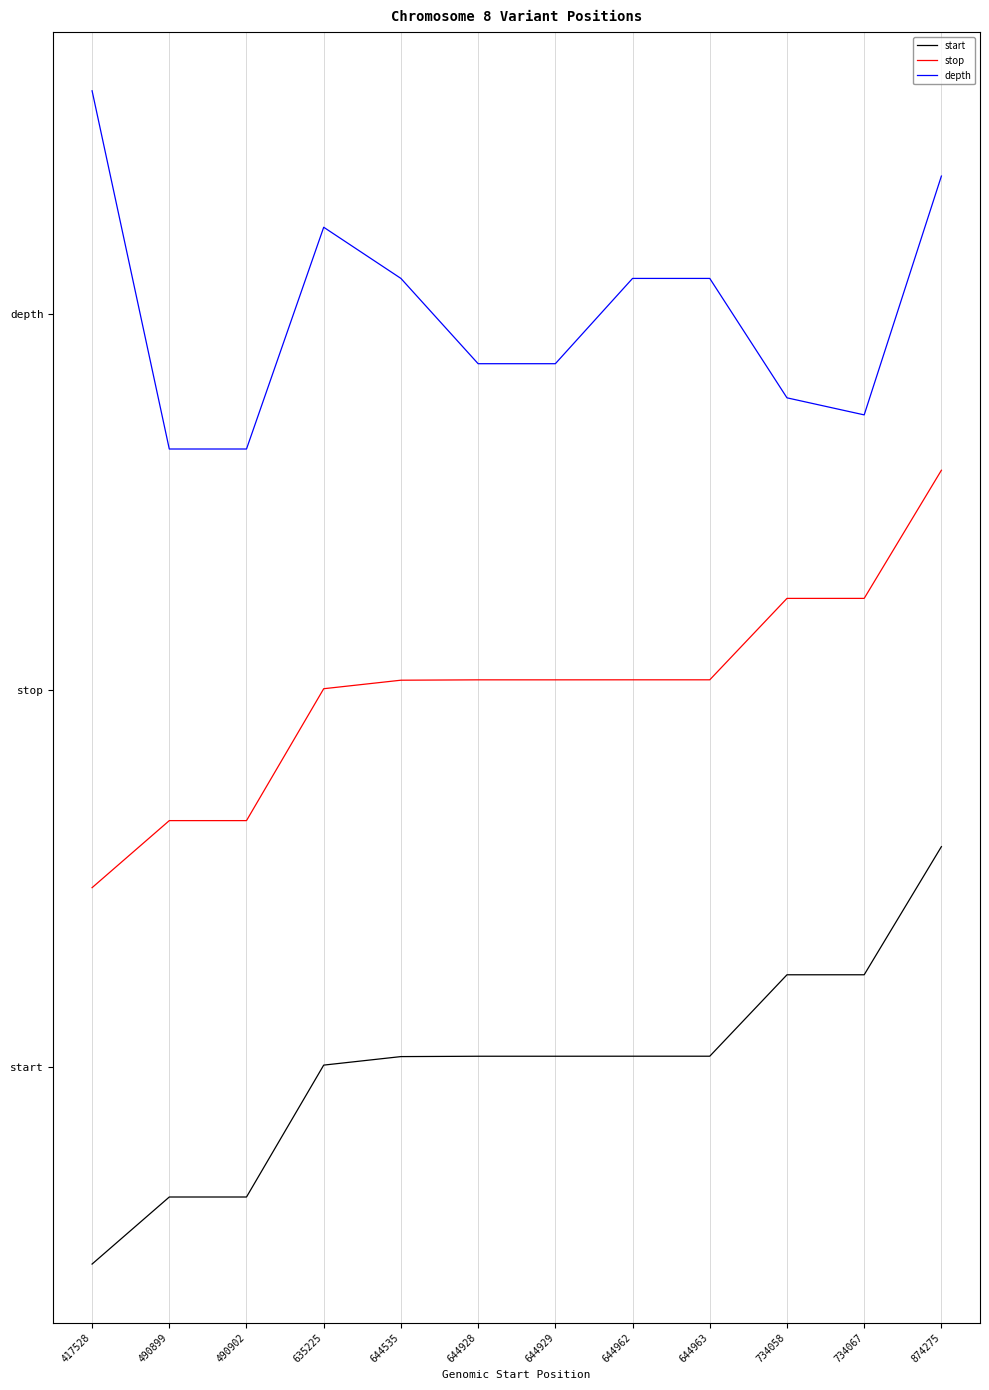

Which series has the largest range (max minus min)?

stop